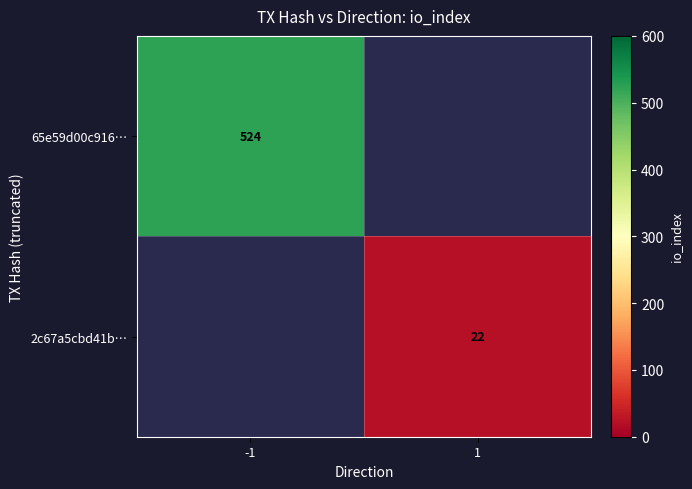

The 2c67a5cbd41b… series shows 22 at 1. True or false?

True